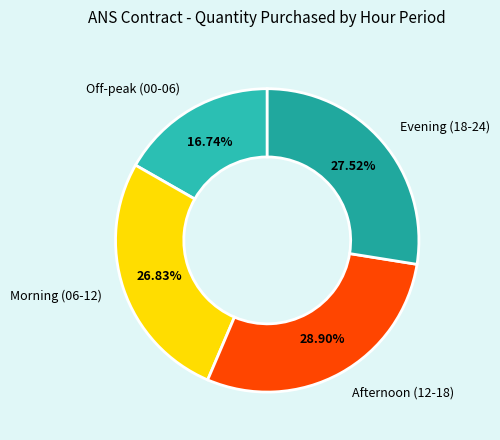

Does Evening (18-24) account for over 50% of the chart?

No